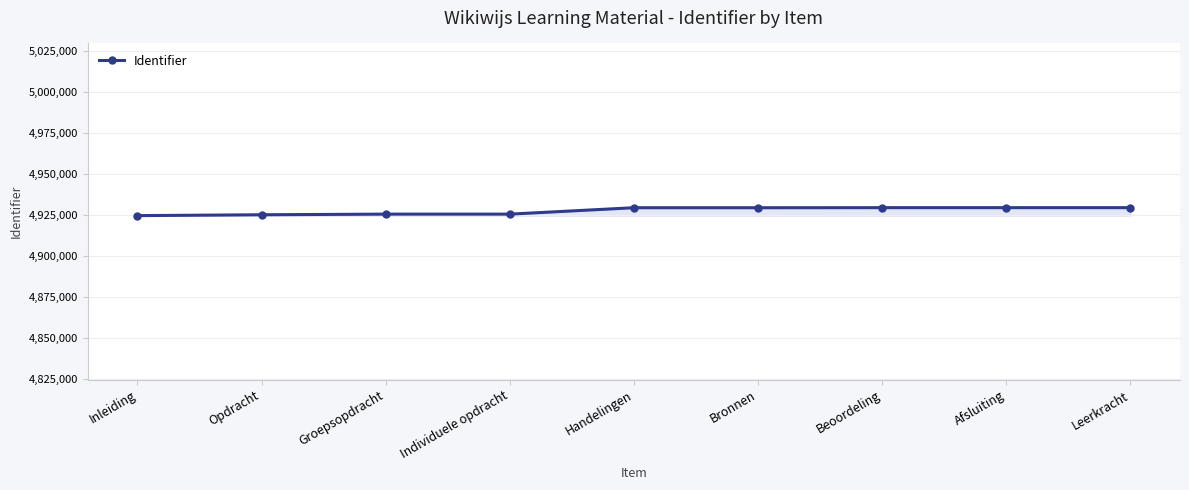

What is the difference between the second highest and second lowest values?

4325